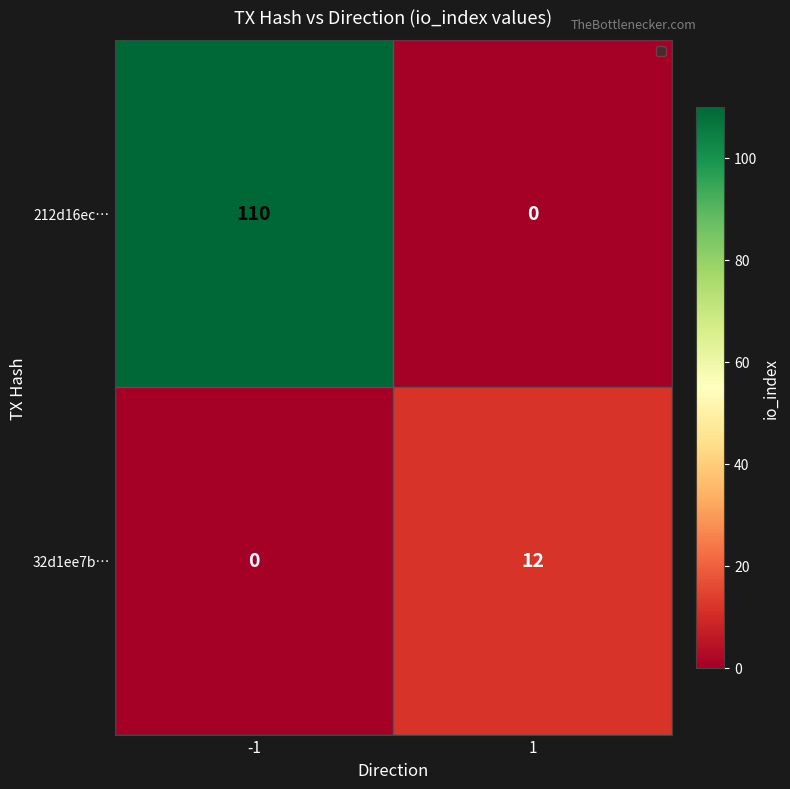

Reading left to right, transcribe all the data shown in this chart.

212d16ec…: 110	0
32d1ee7b…: 0	12